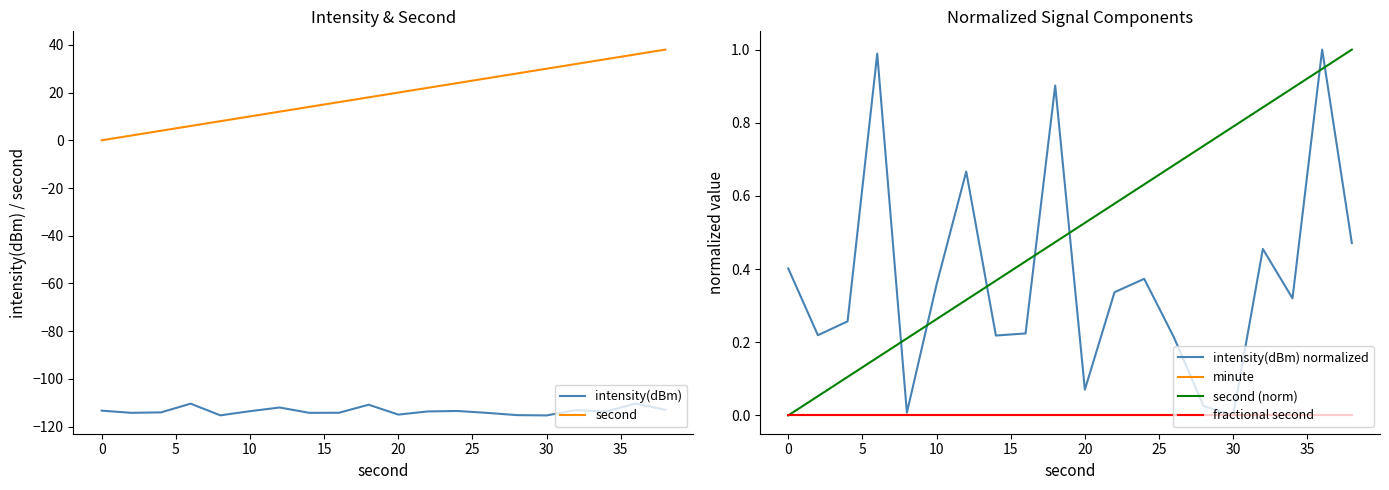

What is the difference between the maximum and minimum values in the intensity(dBm) normalized series?

1.0